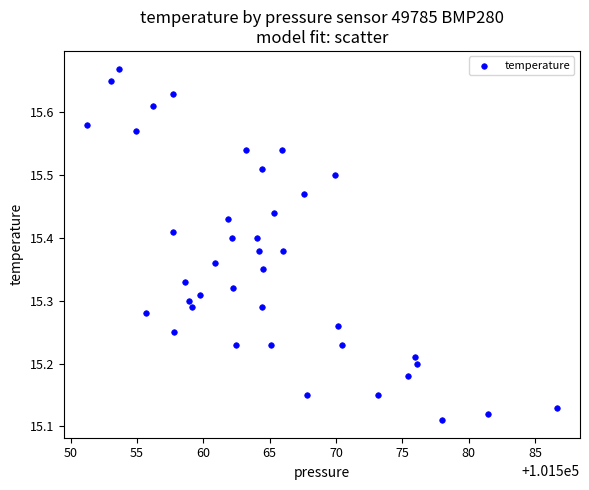

What is the range of X values (max minus min)?

35.4